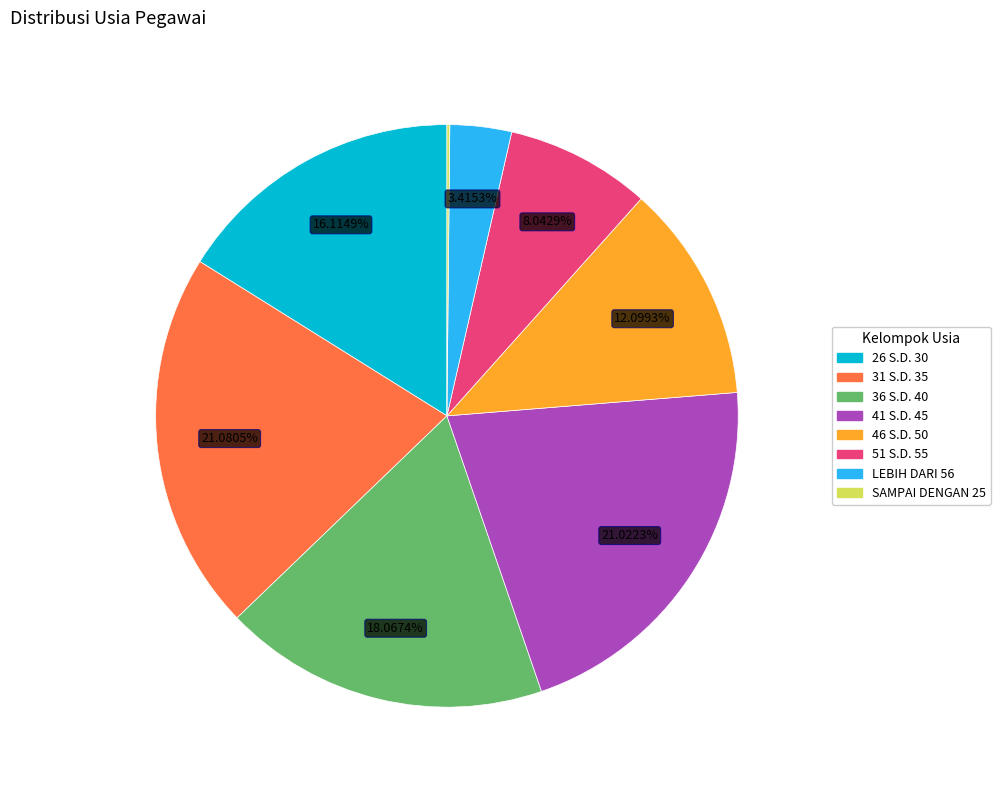

Is the sum of 36 S.D. 40 and 46 S.D. 50 greater than half?

No